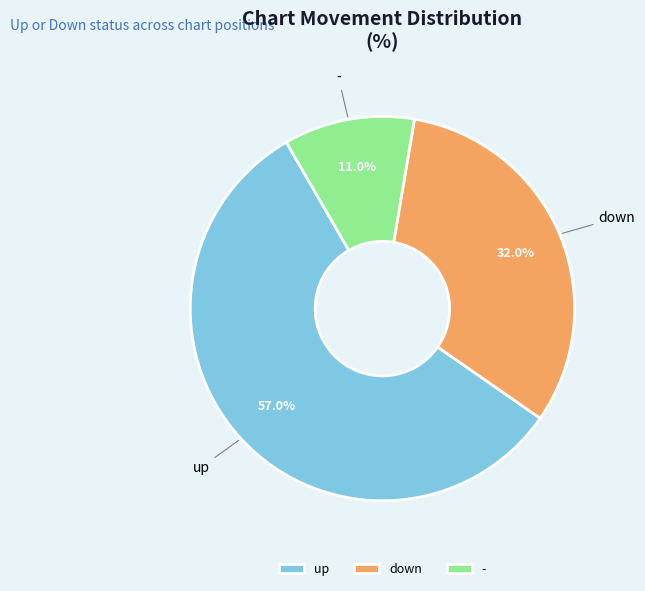

To the nearest percent, what percentage of the pie is down?

32%